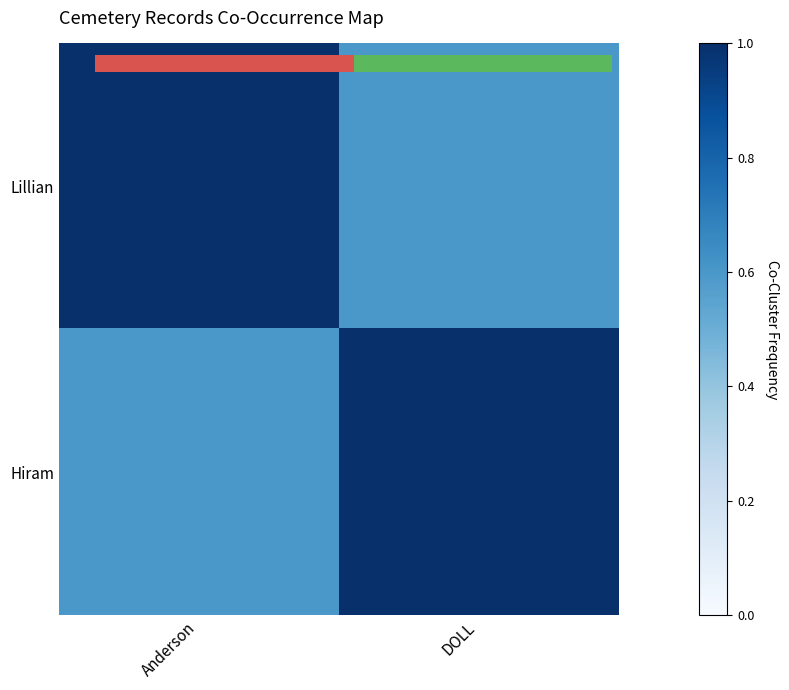

The Lillian series shows 1.0 at DOLL. True or false?

False